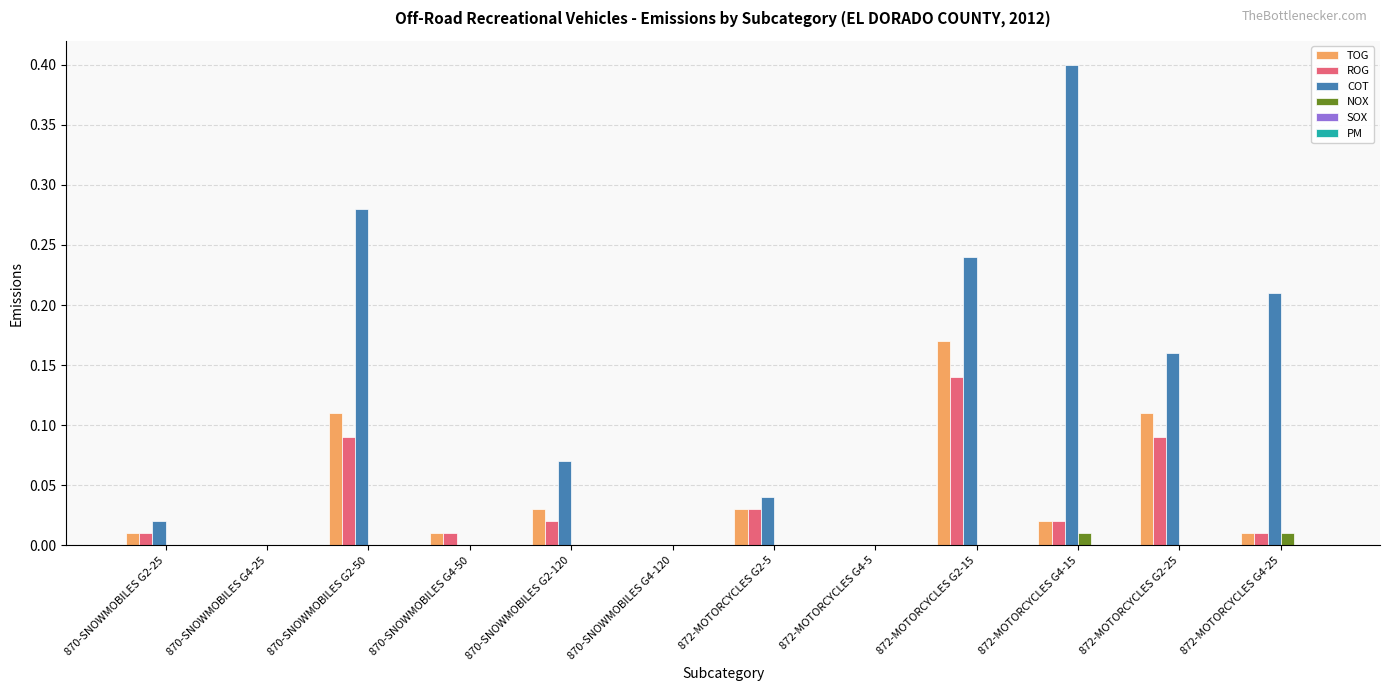

At which category is the sum across all series the highest?

872-MOTORCYCLES G2-15